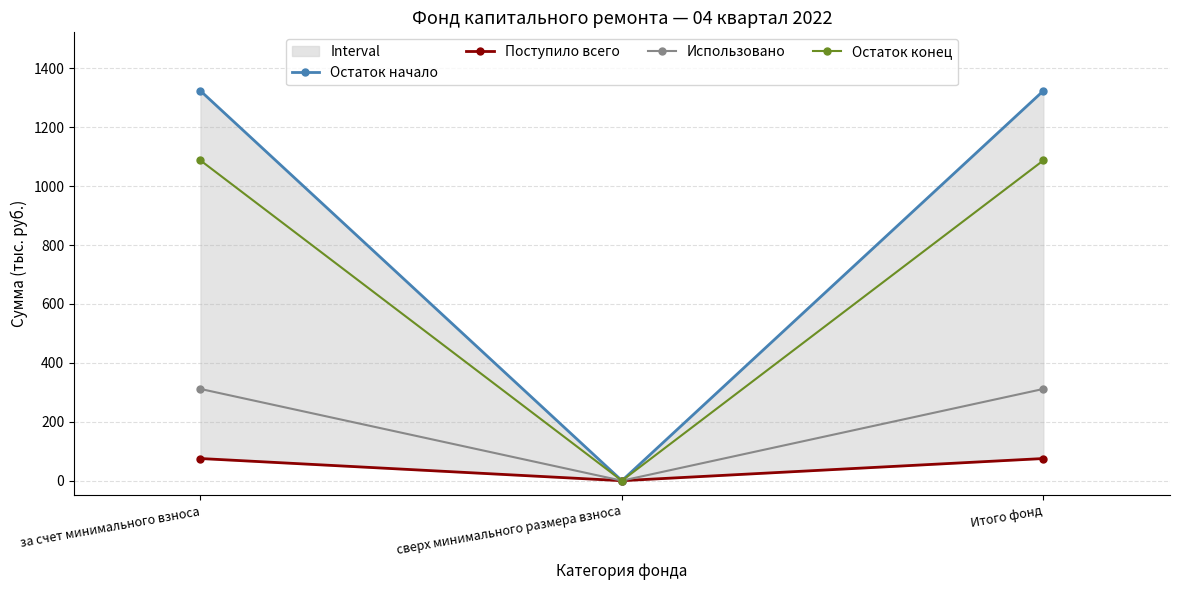

Which has a higher value, сверх минимального размера взноса or Итого фонд?

Итого фонд